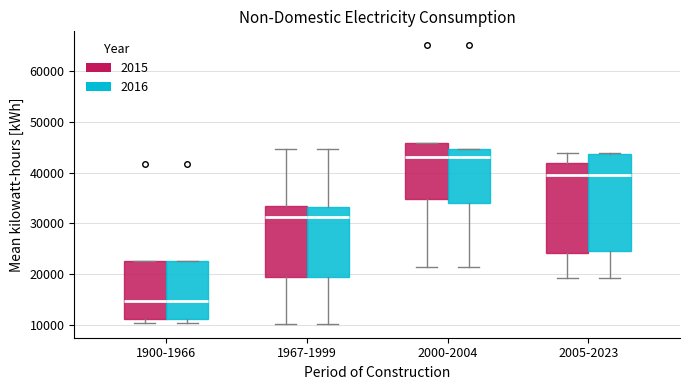

Where is the lower edge of the box for 1967-1999 (2015) on the y-axis? The values are not printed on the chart, so give them approximately, as read against the axis.

20000